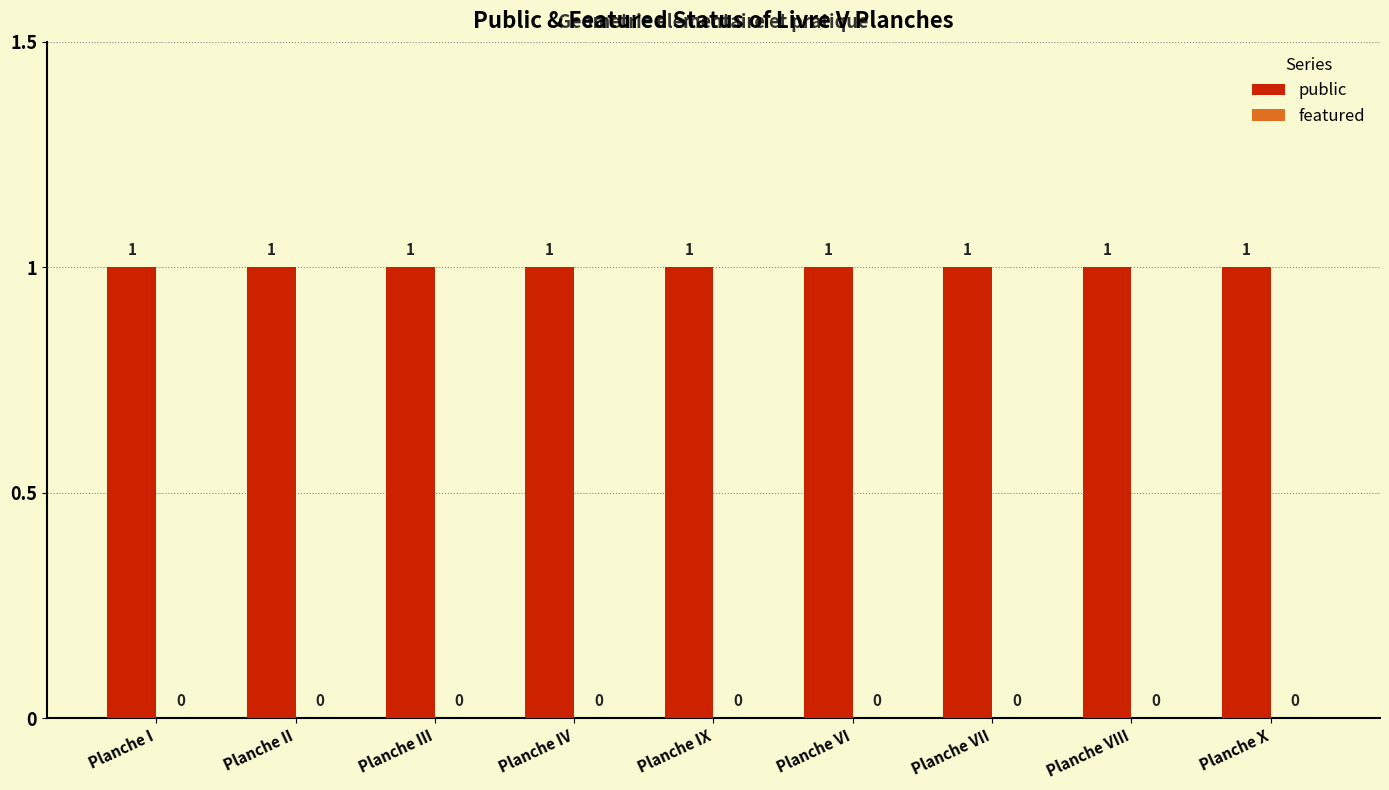

Which series has the largest range (max minus min)?

public